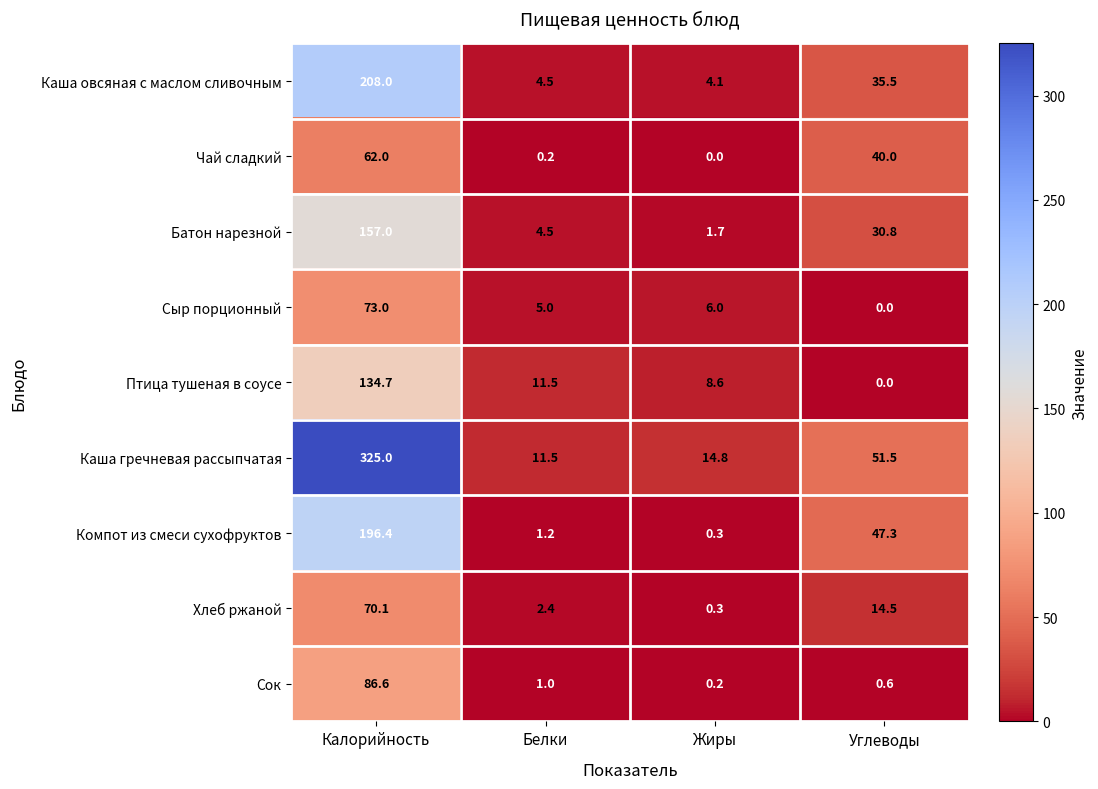

What is the maximum value shown in the chart?

325.0